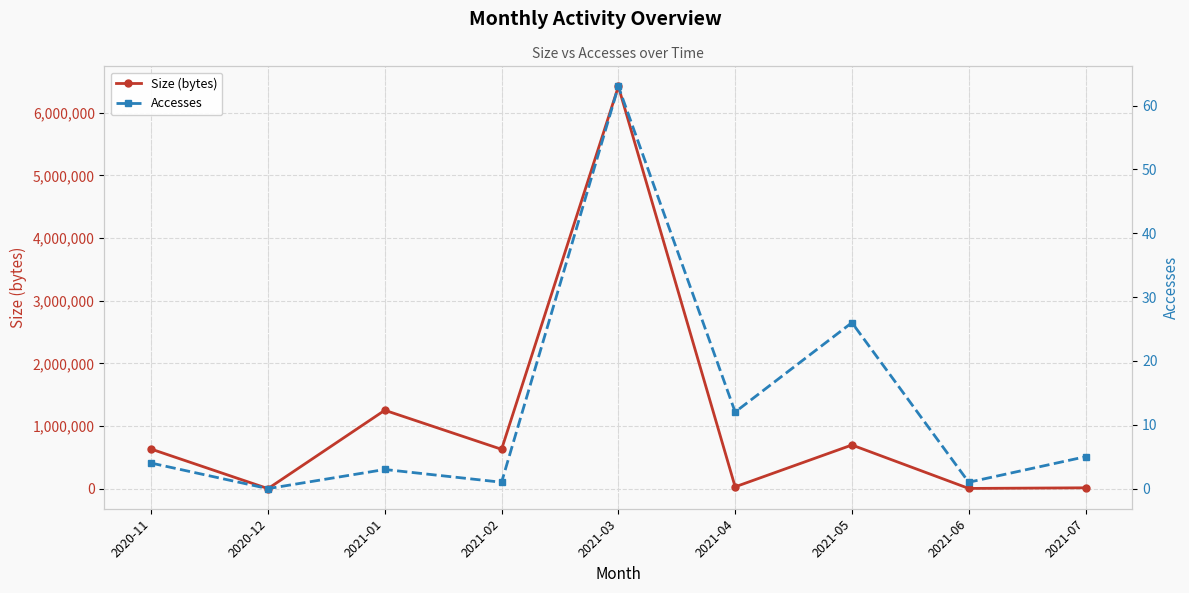

What is the label of the 7th point from the left?

2021-05